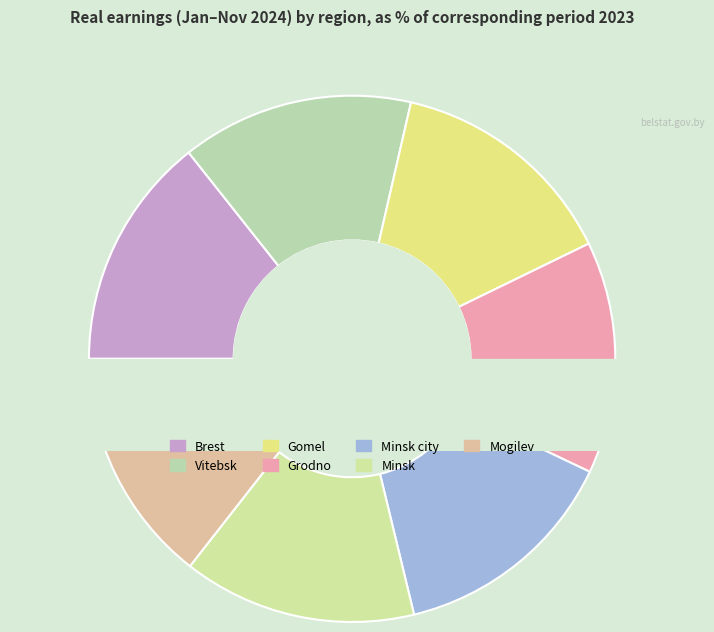

To the nearest percent, what is the combined percentage of Grodno and Minsk city?

28%